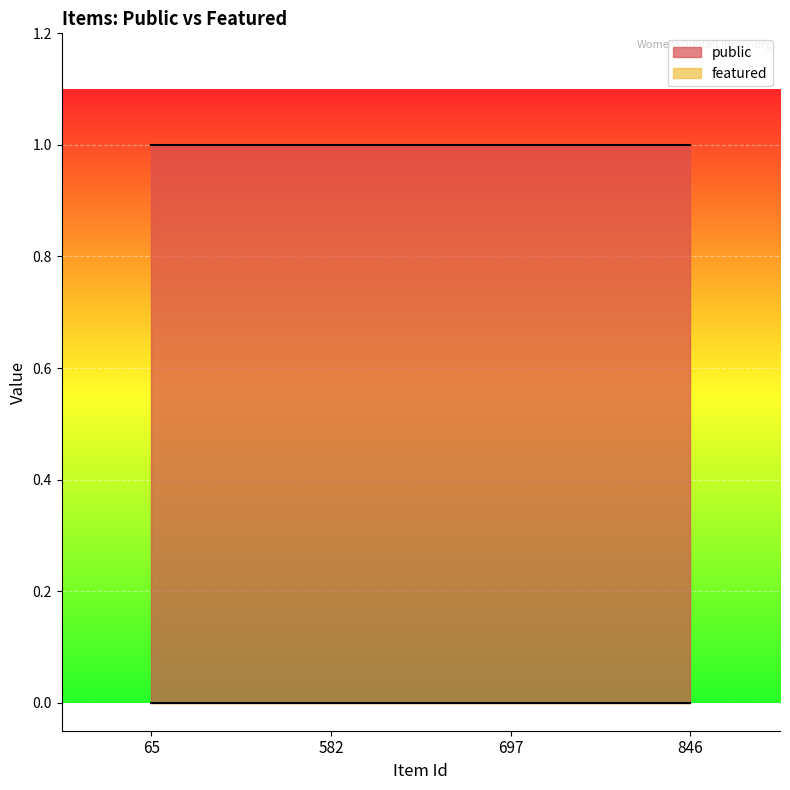

What are all the series names shown in the legend?

public, featured